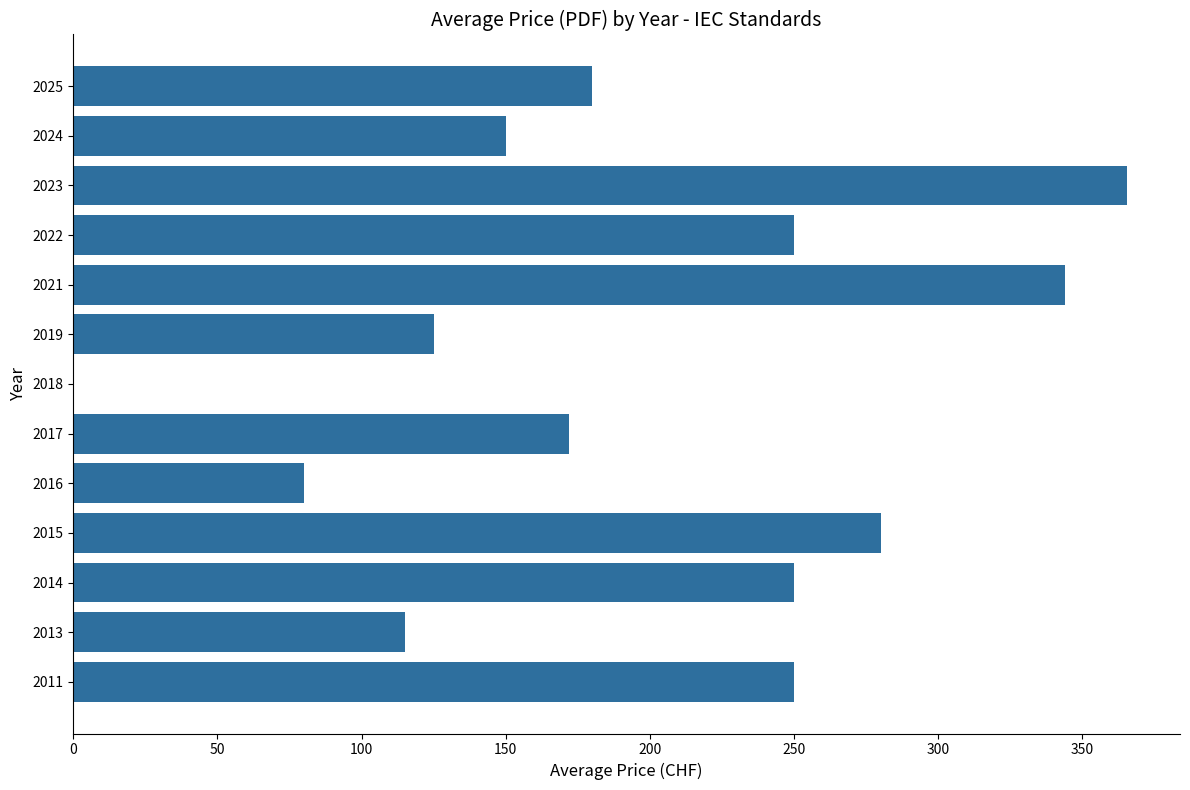

What is the average value?

197.0